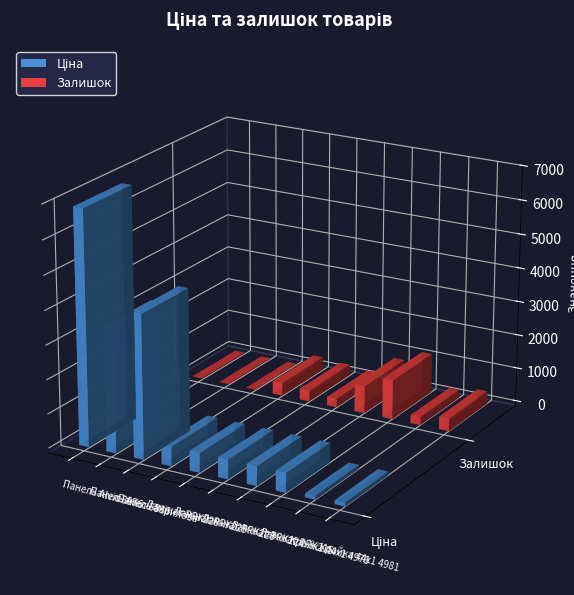

Which series has the largest range (max minus min)?

Ціна